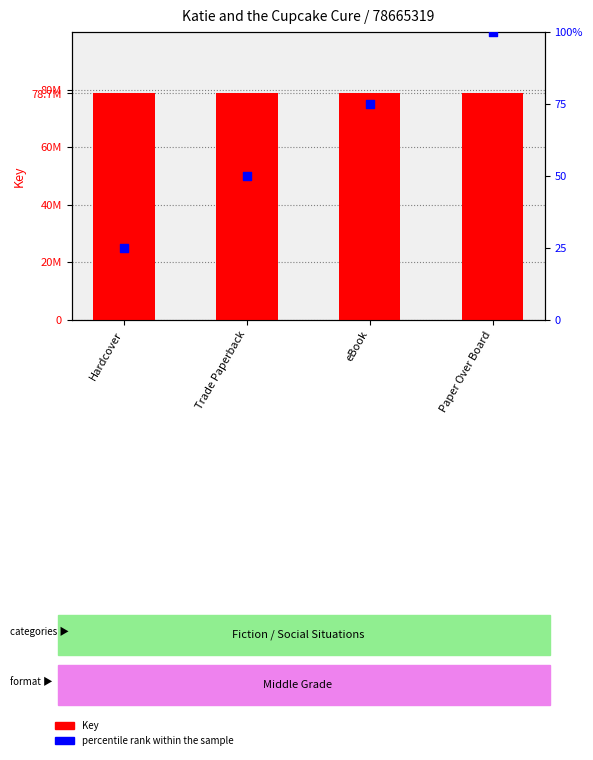

At which category is the sum across all series the highest?

Paper Over Board